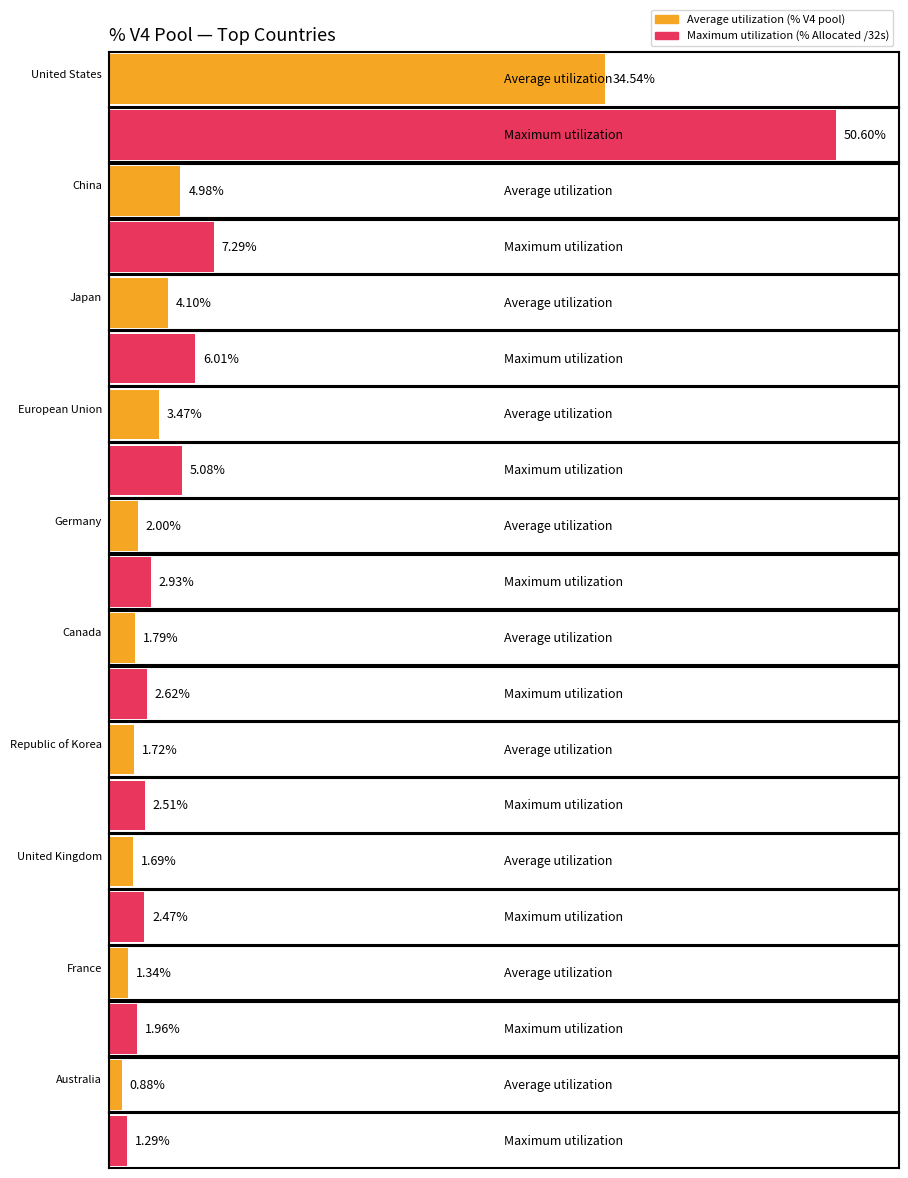

What is the value of the Maximum utilization bar at the 2nd from the left?

7.3